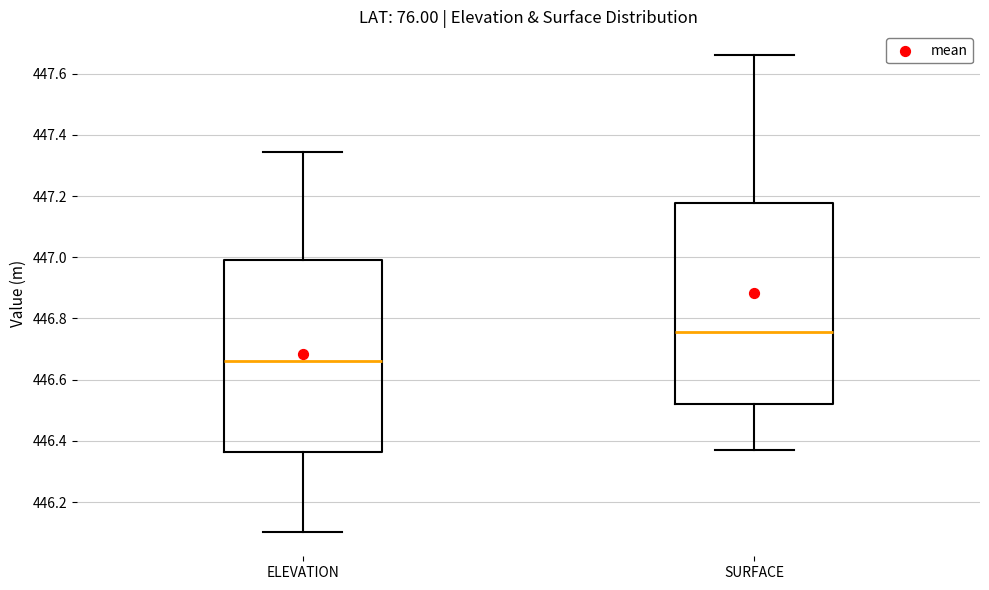

Reading left to right, transcribe this box plot: for each box, give where its median line is, the range the box spans, and where its two whiskers end, as read against the y-axis. The values are not printed on the chart, so give them approximately, as read against the axis.

ELEVATION: median 446.66, box 446.36 to 446.98, whiskers 446.10 to 447.34
SURFACE: median 446.76, box 446.52 to 447.18, whiskers 446.38 to 447.66